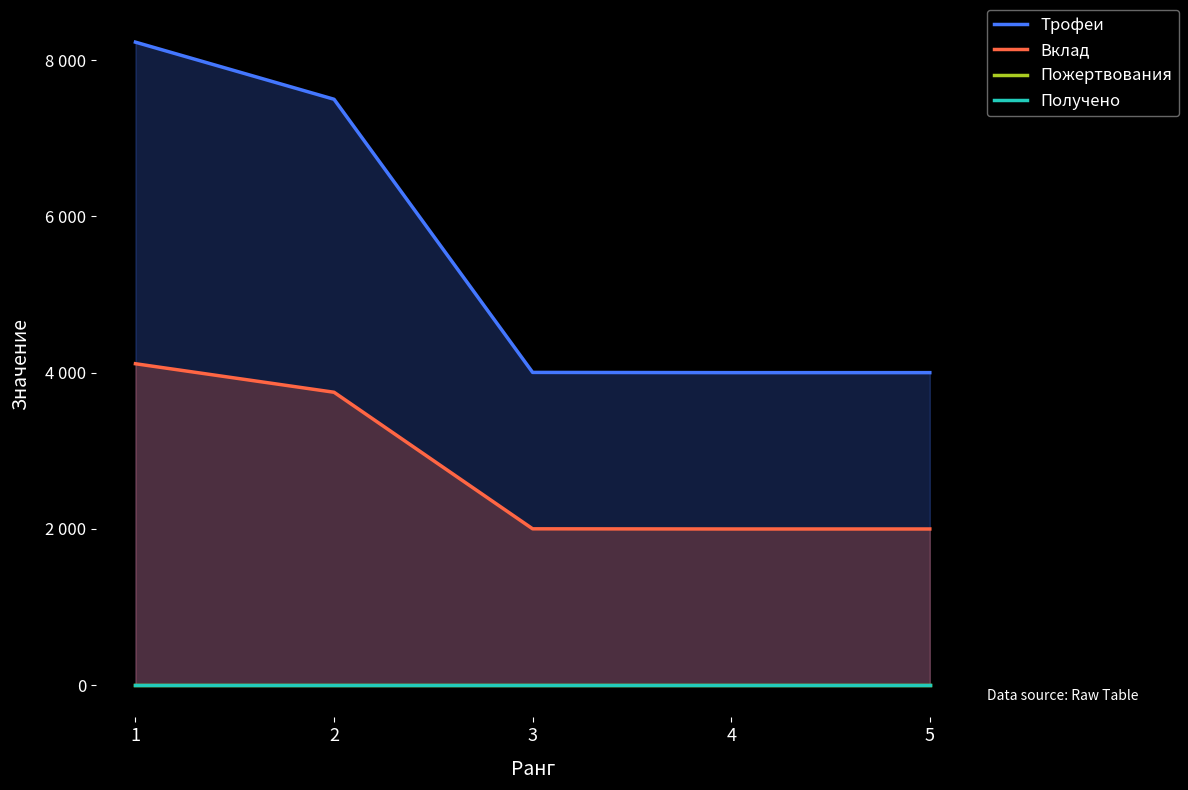

True or false: Получено has more than 1 points higher than both neighbors.

False